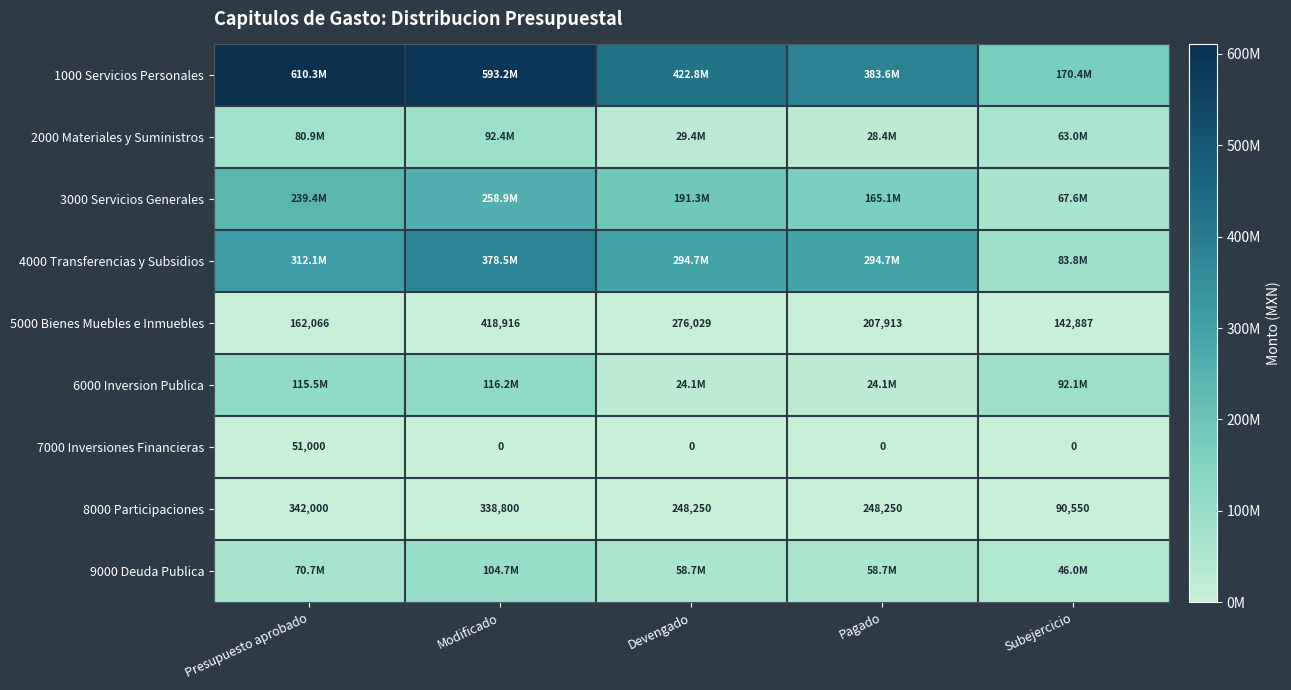

Where is 5000 Bienes Muebles e Inmuebles nearest to the value 280901?

Devengado